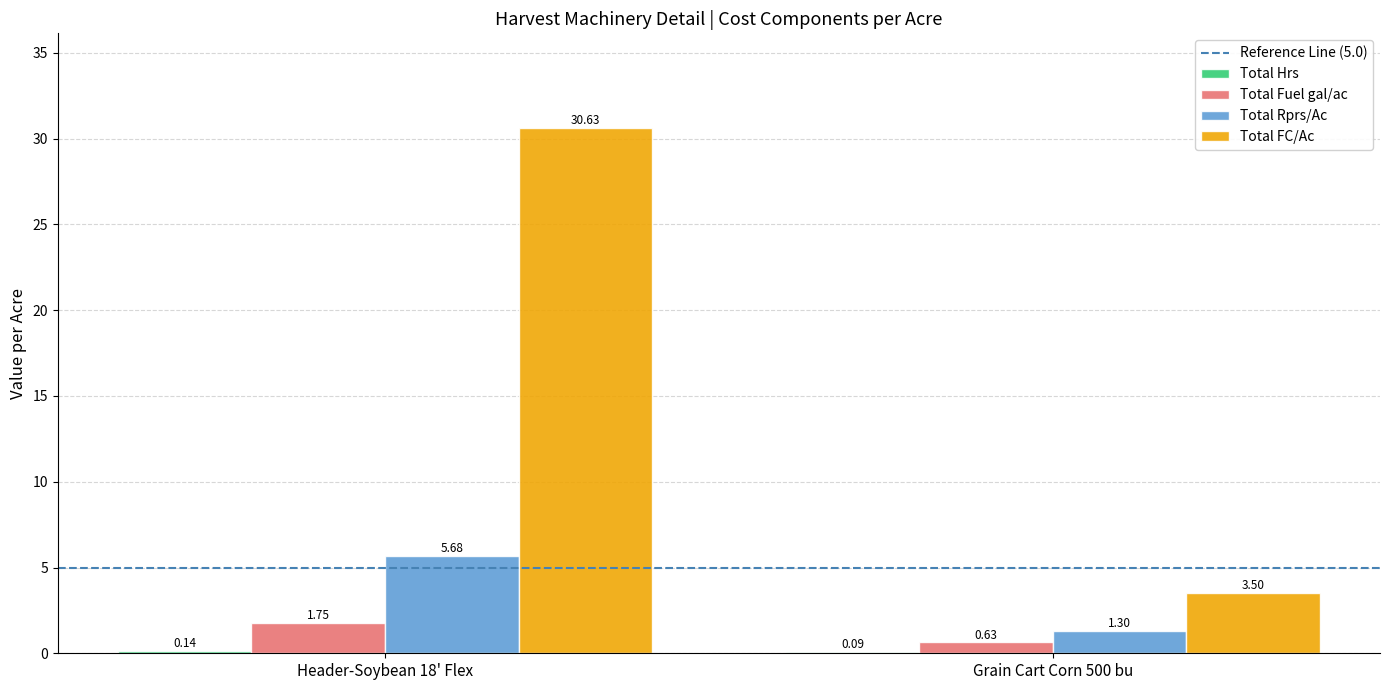

Which series has the largest total across all categories?

Total FC/Ac